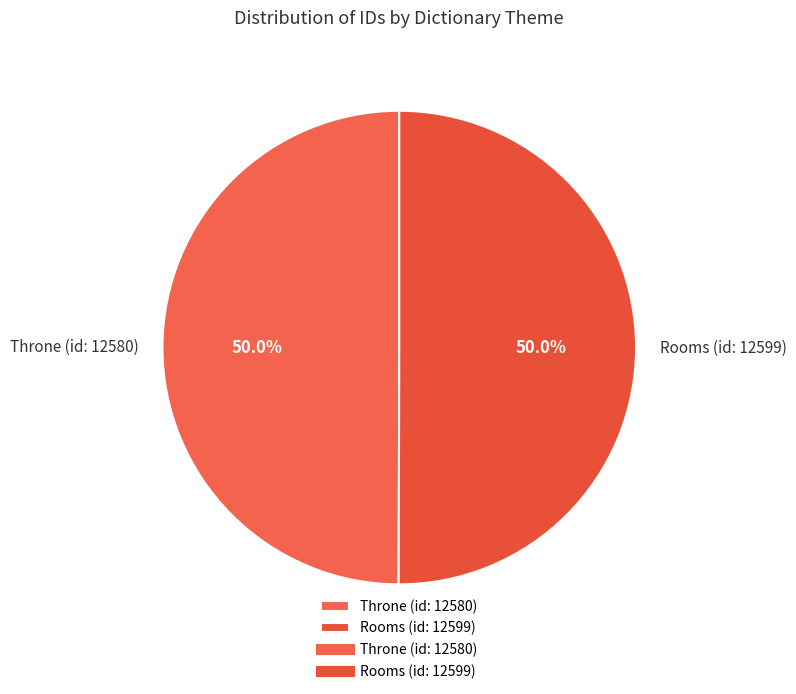

What percentage do Throne (id: 12580) and Rooms (id: 12599) together represent?

100.0%